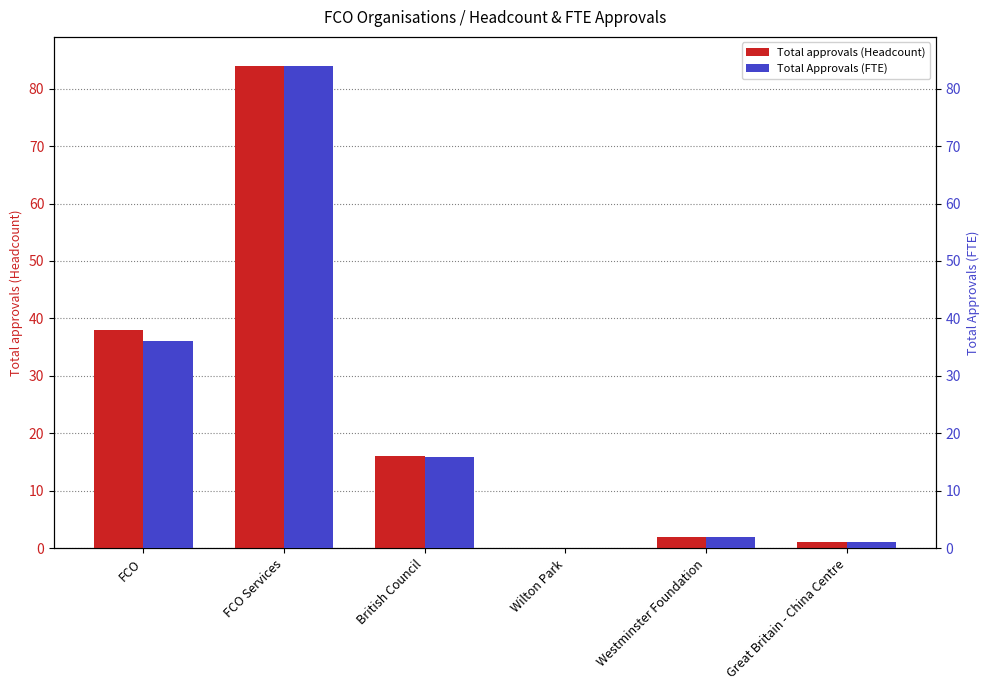

Does the chart contain stacked bars?

No